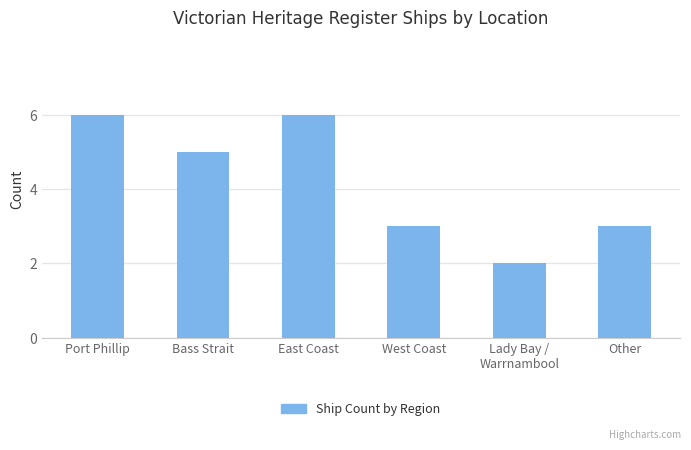

Reading left to right, transcribe all the data shown in this chart.

6	5	6	3	2	3